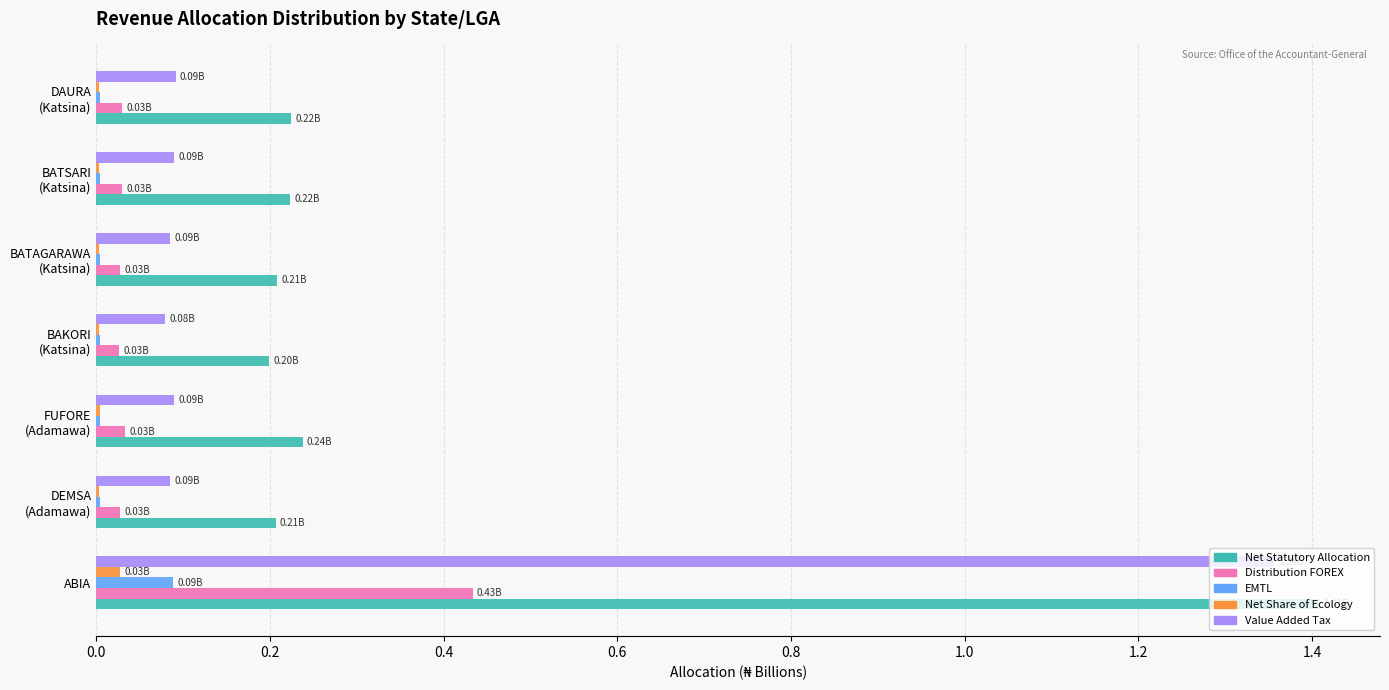

What is the sum of all Distribution FOREX values?

0.6